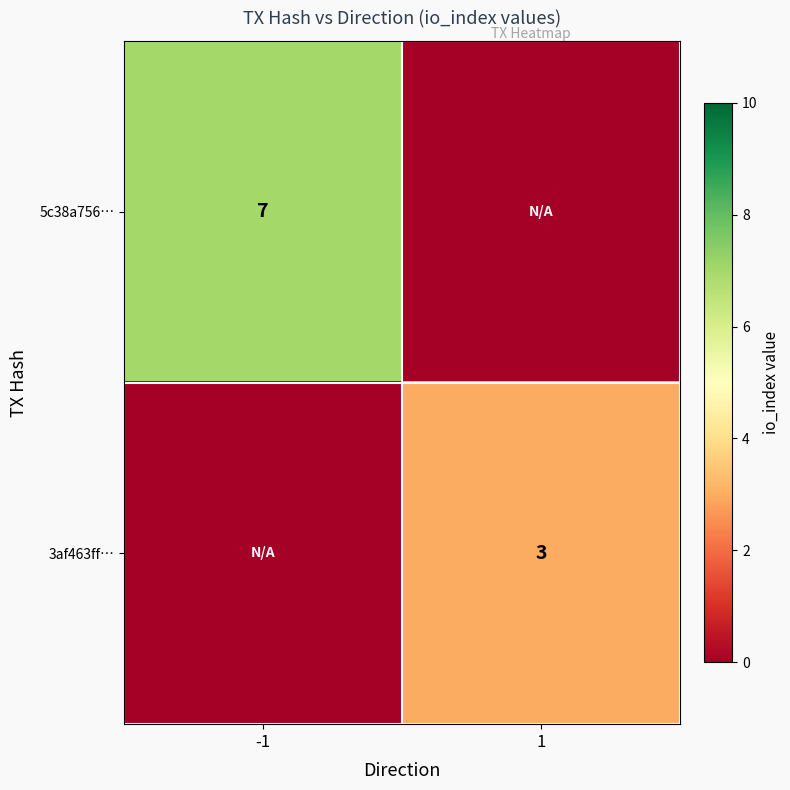

The value of 5c38a756… at -1 is 3. True or false?

False